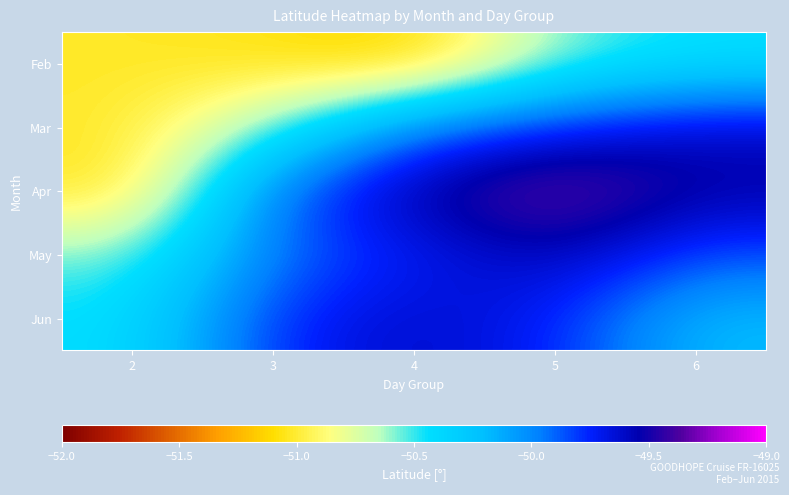

At which category is the sum across all series the highest?

5